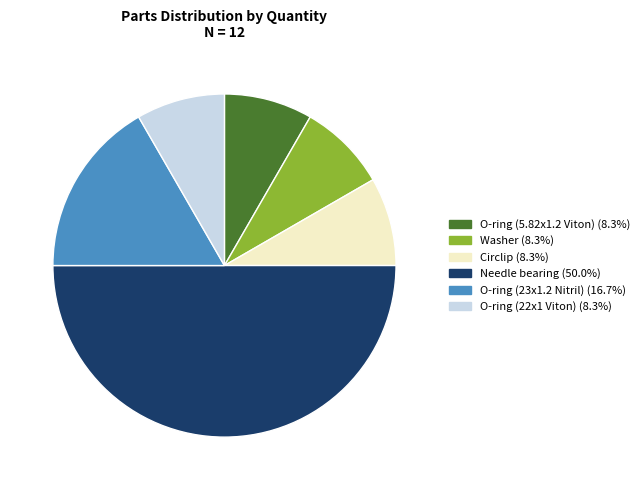

True or false: O-ring (5.82x1.2 Viton) accounts for 22% of the total.

False